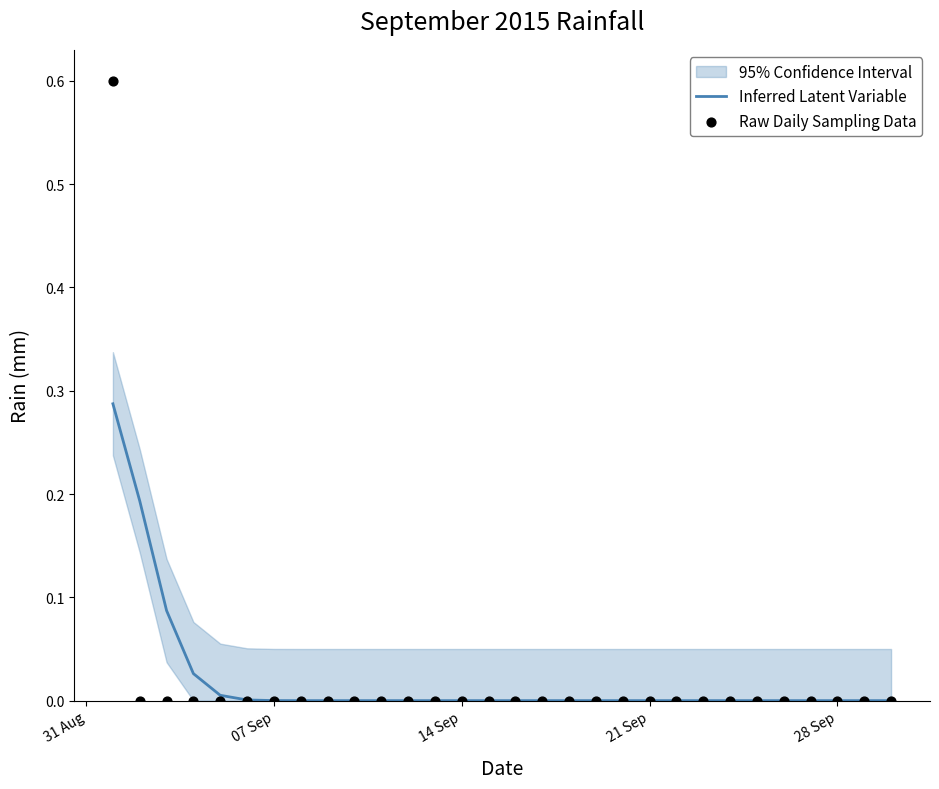

Which series has the largest Y range (max minus min)?

Raw Daily Sampling Data